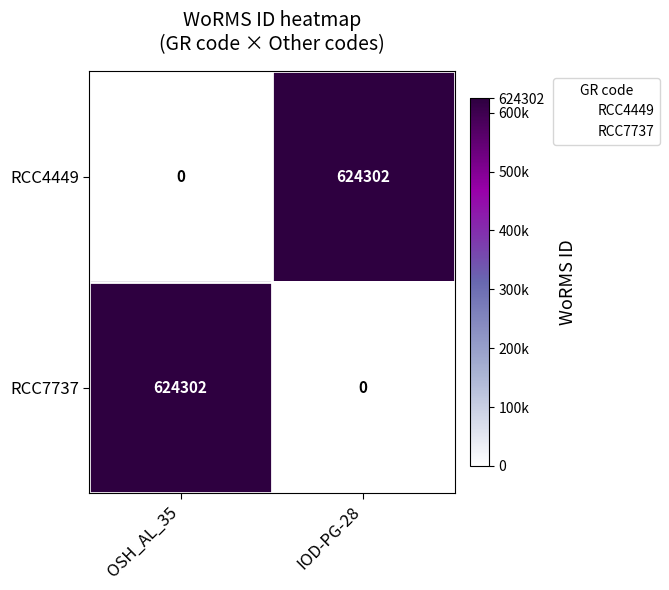

Is it true that RCC7737 equals 144823 at OSH_AL_35?

False